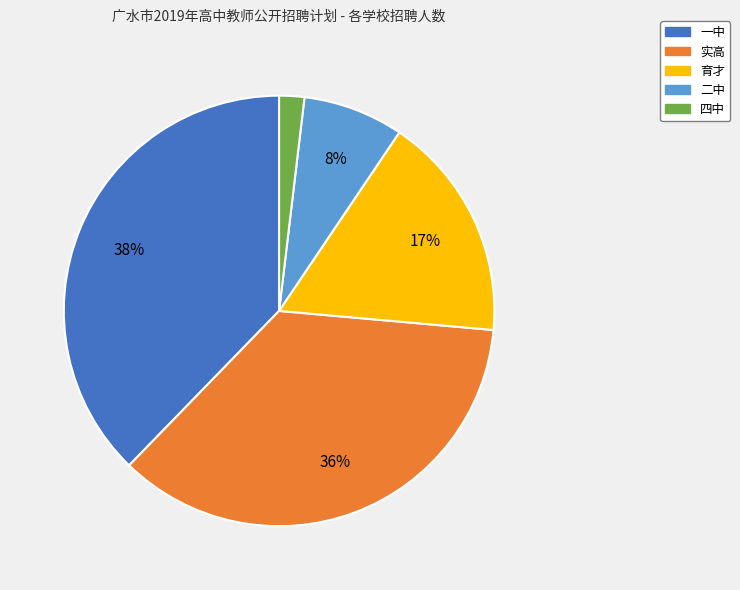

Rank the categories by value from highest to lowest.

一中, 实高, 育才, 二中, 四中